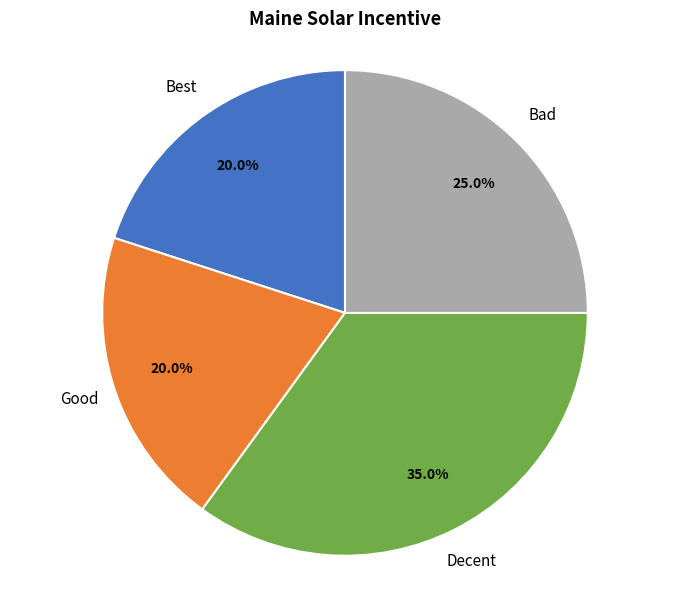

Does any single category account for the majority?

No